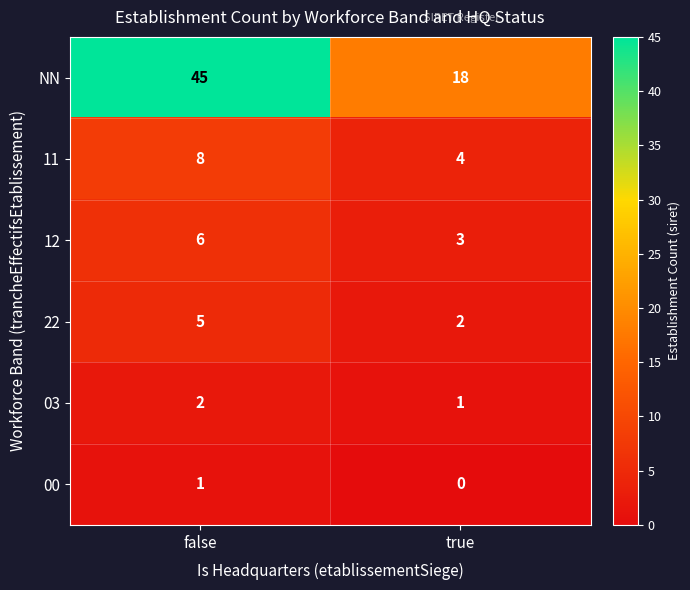

What is the total value across all series at true?

28